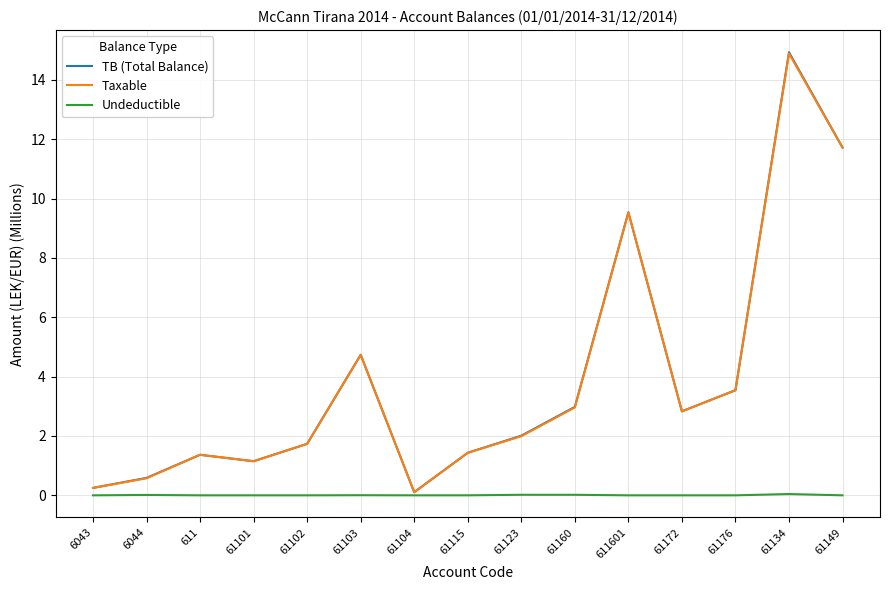

What position from the left is 61149?

15